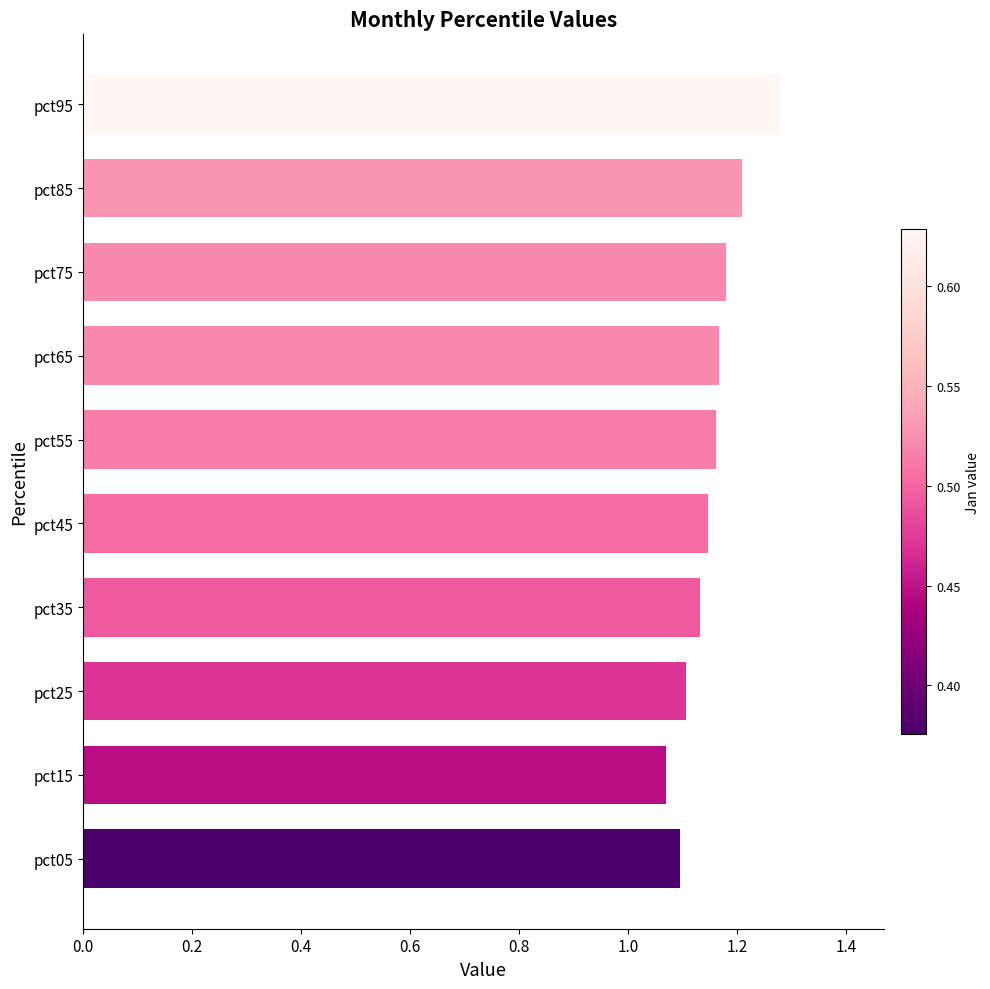

Is it true that the value at pct25 is 1.1?

True